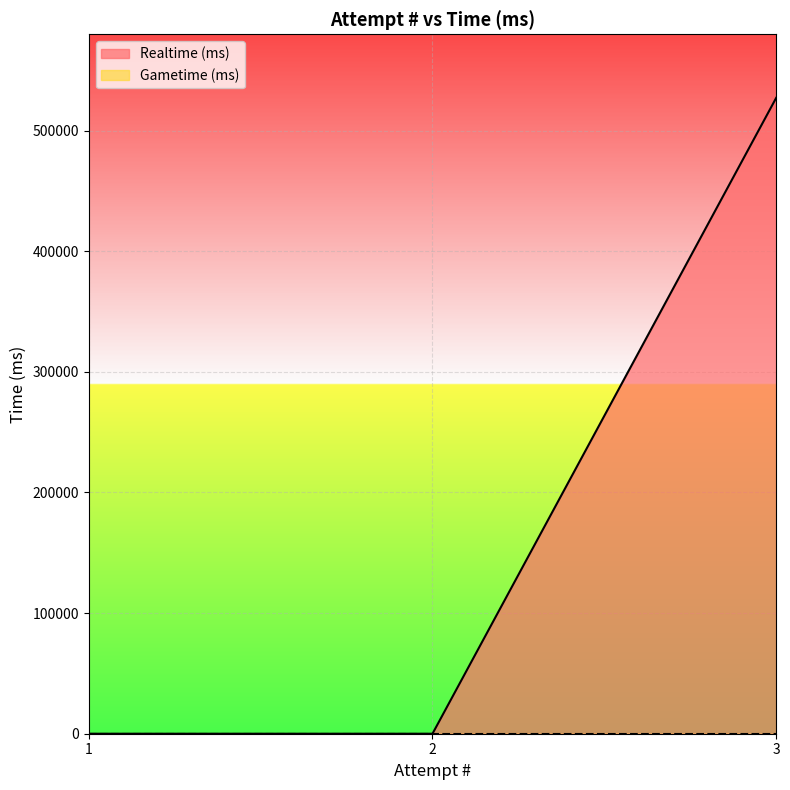

Does the chart display data point markers on the line(s)?

No